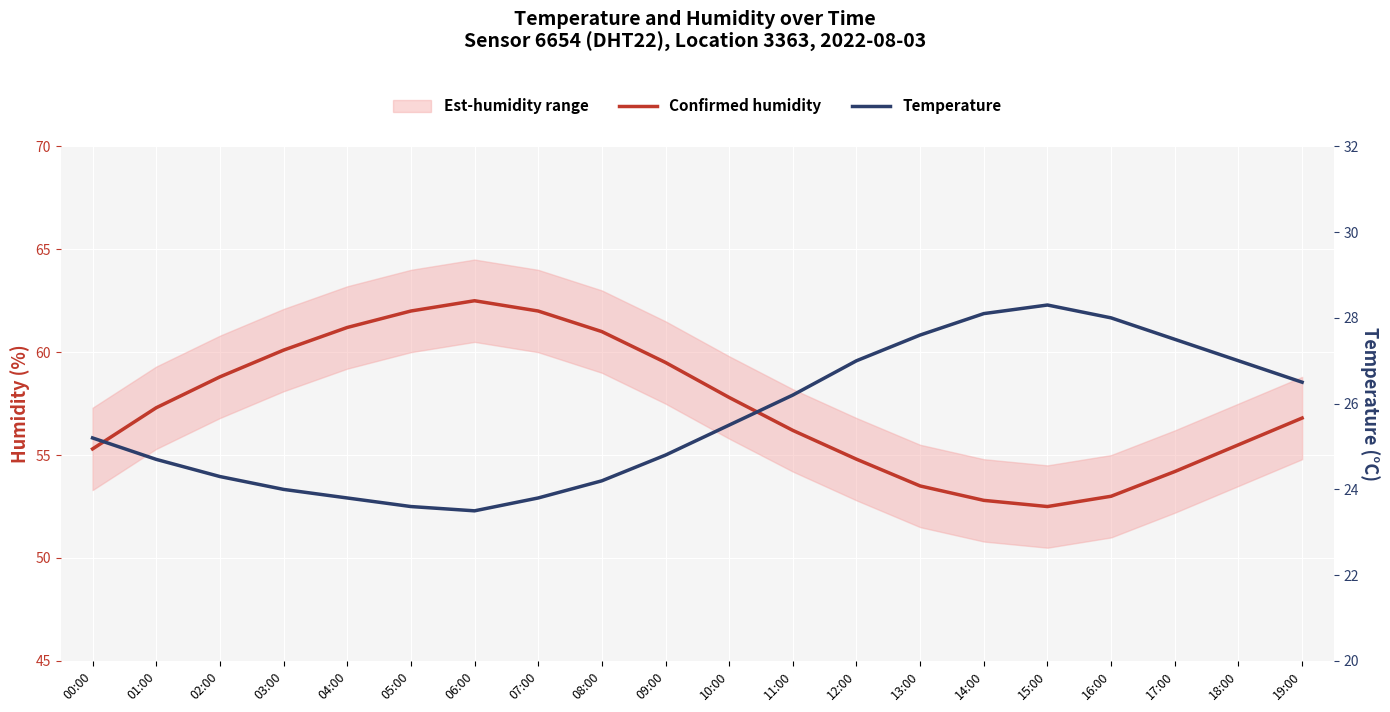

True or false: Temperature and Confirmed humidity cross at least once.

False